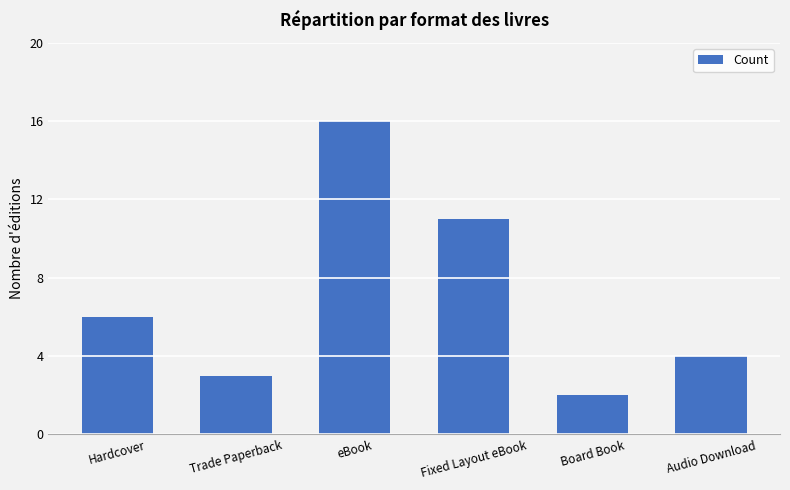

Which label corresponds to the largest value in the chart?

eBook